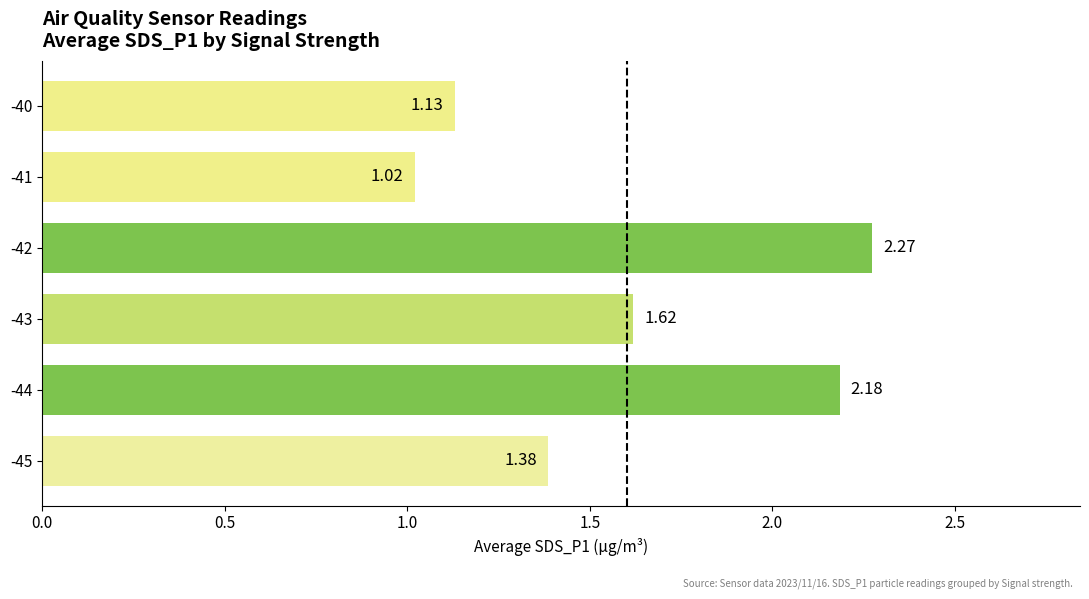

What is the difference between the values at -43 and -40?

0.5